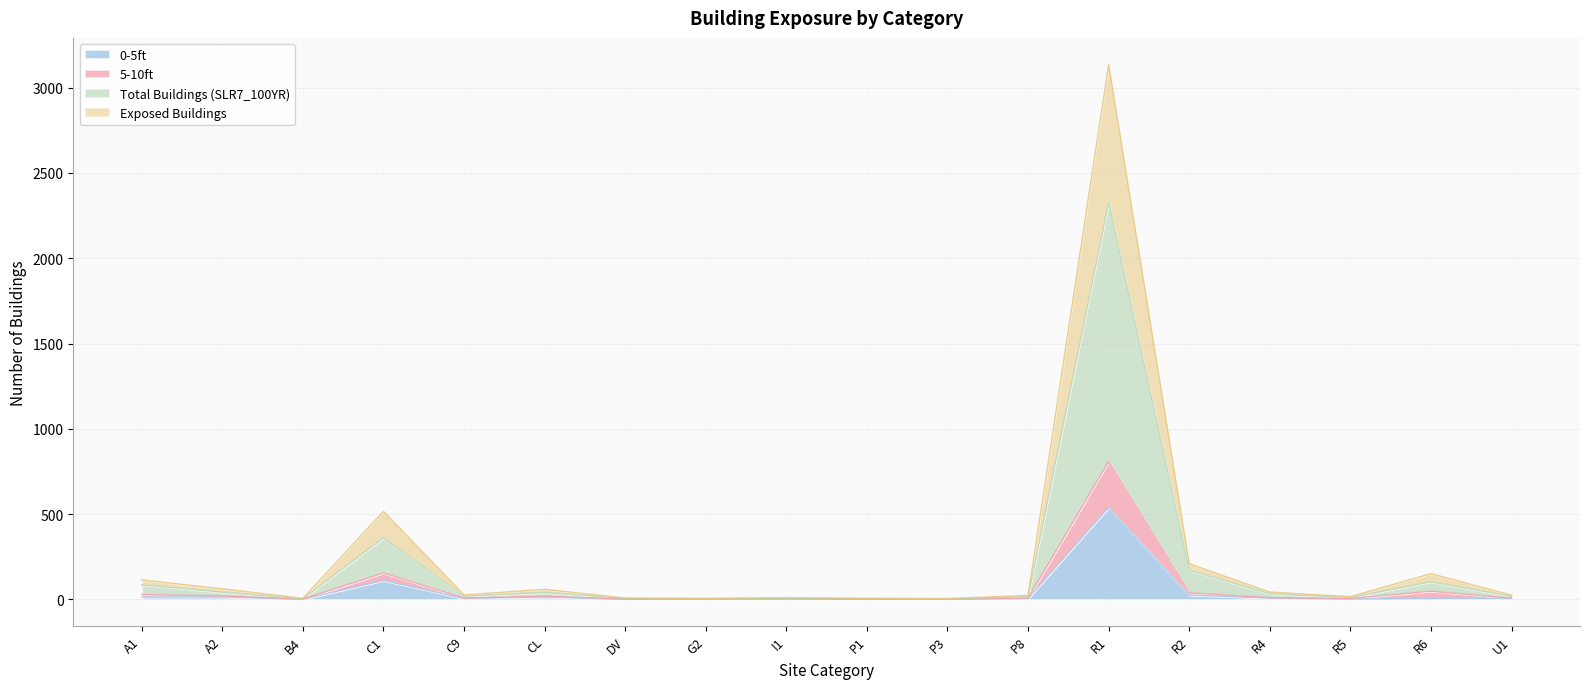

What is the average value of the 0-5ft series?

42